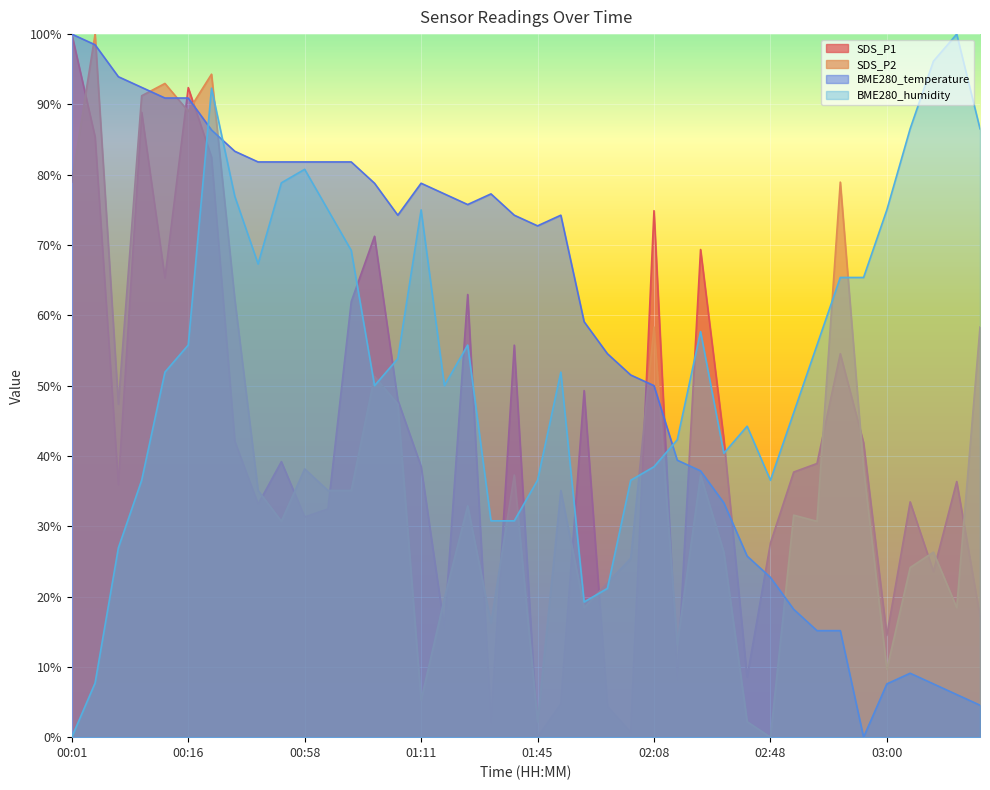

How many interior local peaks does the SDS_P2 series have?

13